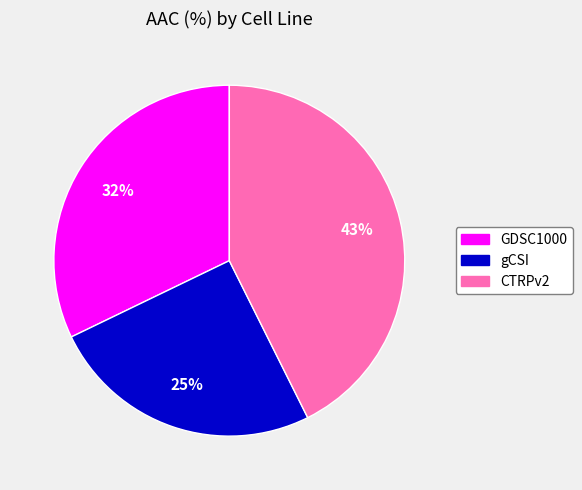

The gCSI slice represents 25% of the pie. True or false?

True